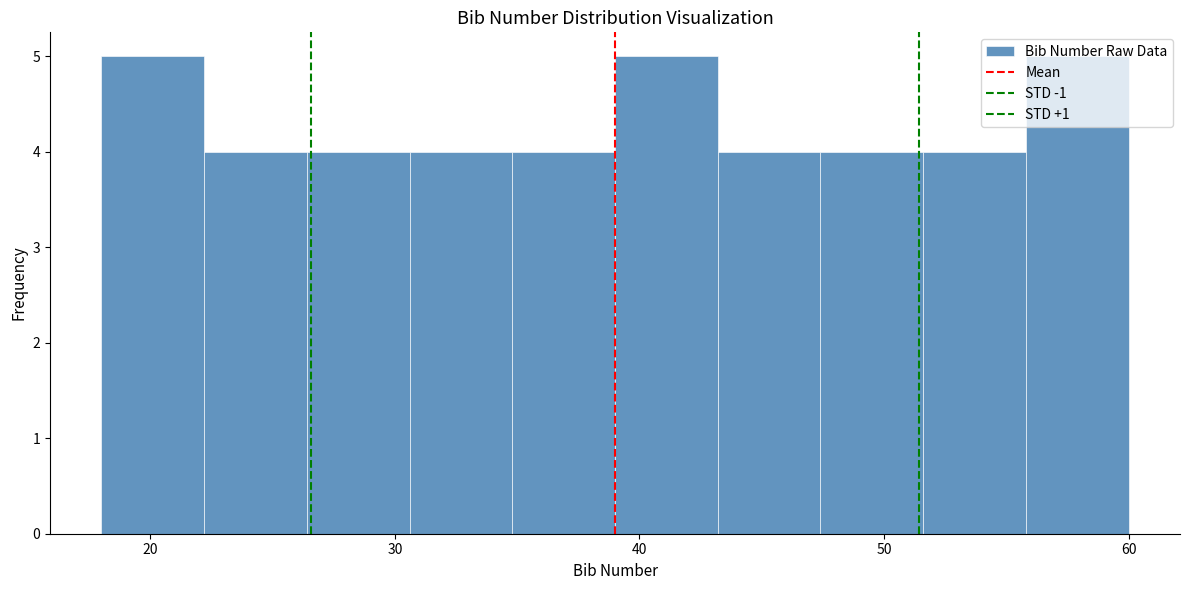

How tall is the bar that spans 26.4 to 30.6 on the x-axis? Neither the bar edges nor the heights are printed on the chart, so give them approximately, as read against the axes.

4